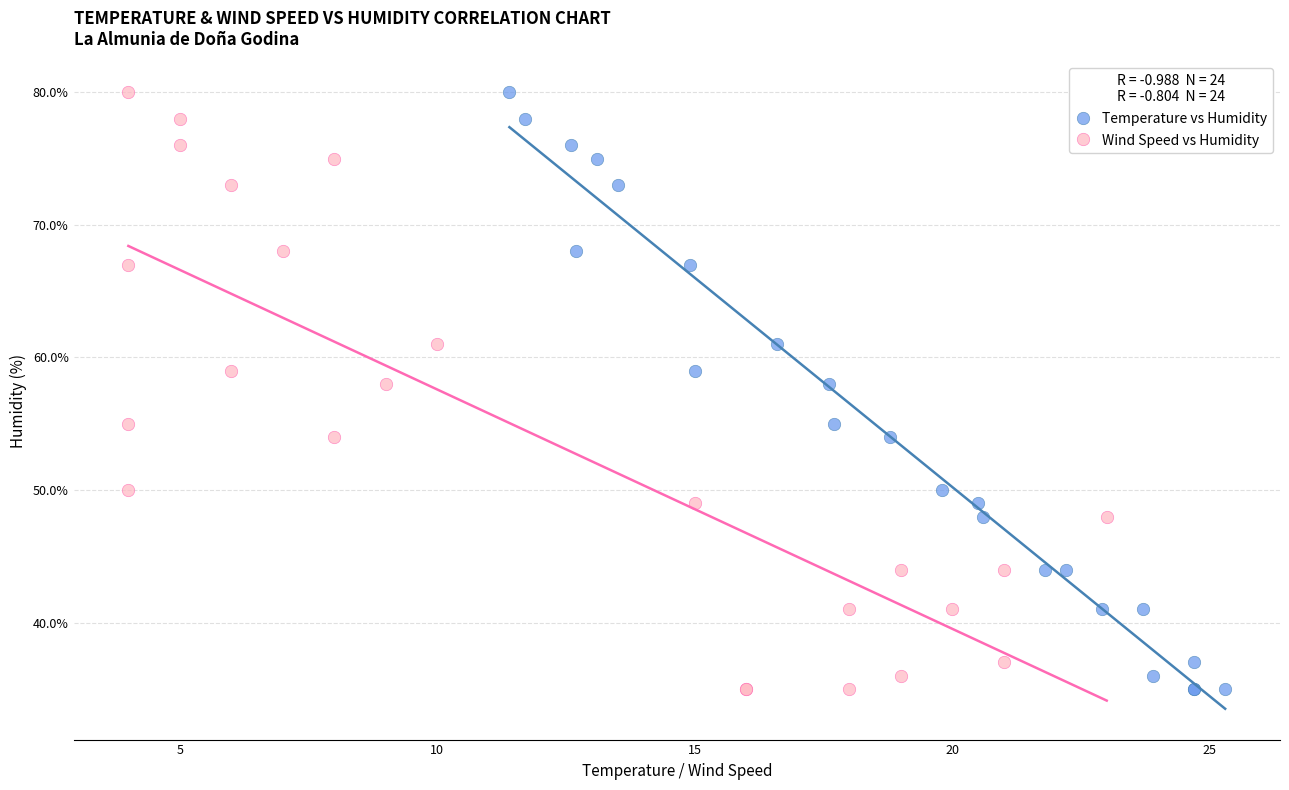

What are all the series names shown in the legend?

Temperature vs Humidity, Wind Speed vs Humidity